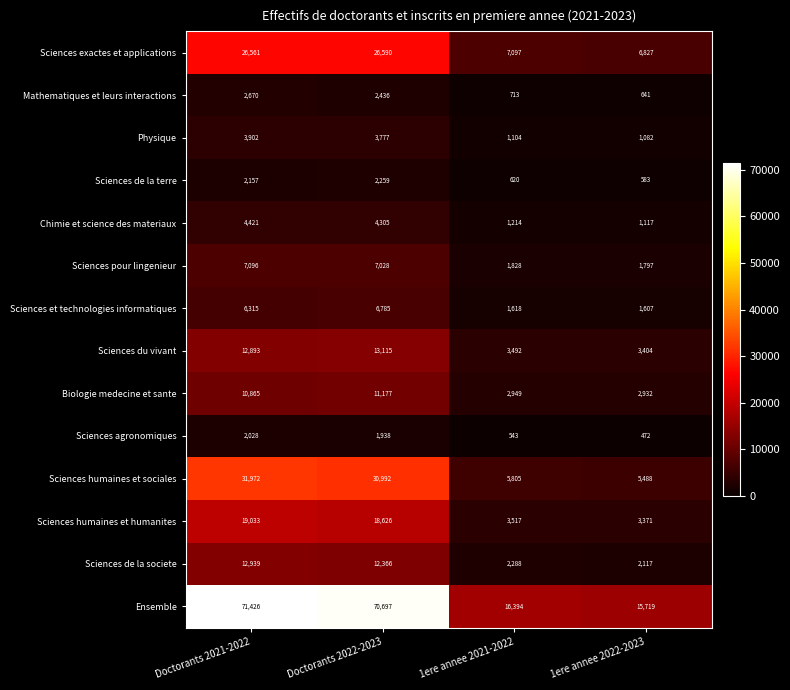

List the series in order of their peak value, lowest first.

Sciences agronomiques, Sciences de la terre, Mathematiques et leurs interactions, Physique, Chimie et science des materiaux, Sciences et technologies informatiques, Sciences pour lingenieur, Biologie medecine et sante, Sciences de la societe, Sciences du vivant, Sciences humaines et humanites, Sciences exactes et applications, Sciences humaines et sociales, Ensemble